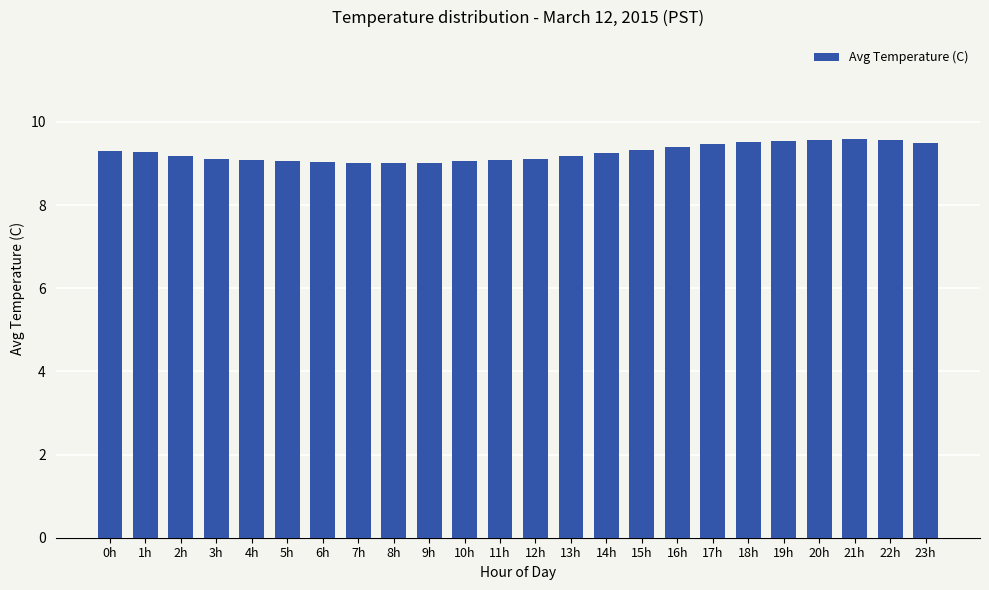

Is it true that the value at 13h is 13.7?

False